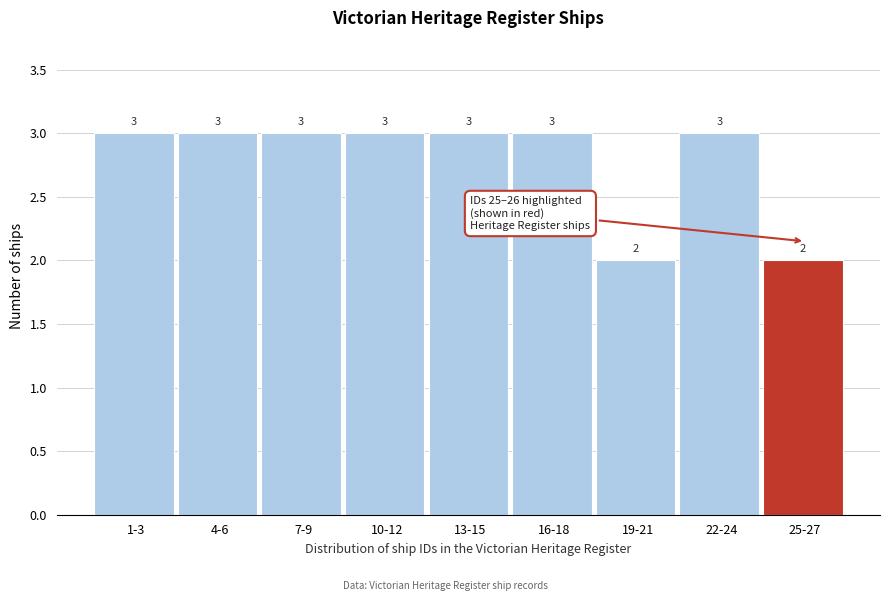

Reading right to left, what are all the values shown in this chart?

2	3	2	3	3	3	3	3	3